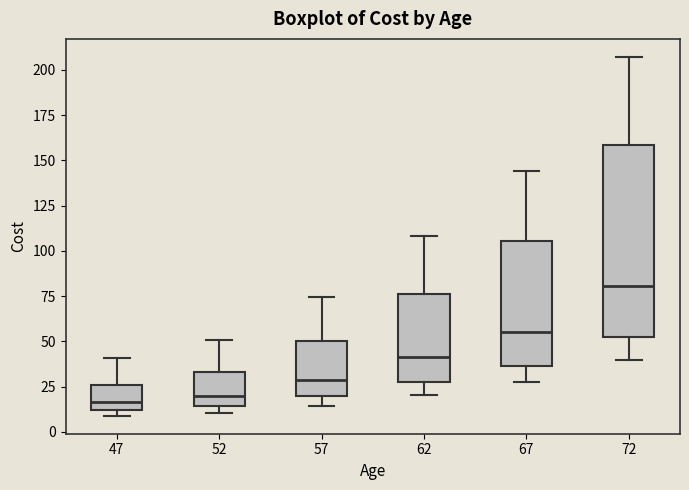

Reading left to right, transcribe this box plot: for each box, give where its median line is, the range the box spans, and where its two whiskers end, as read against the y-axis. The values are not printed on the chart, so give them approximately, as read against the axis.

47: median 15, box 10 to 25, whiskers 10 (just below the box's lower edge) to 40
52: median 20, box 15 to 35, whiskers 10 to 50
57: median 30, box 20 to 50, whiskers 15 to 75
62: median 40, box 30 to 75, whiskers 20 to 110
67: median 55, box 35 to 105, whiskers 25 to 145
72: median 80, box 50 to 160, whiskers 40 to 205